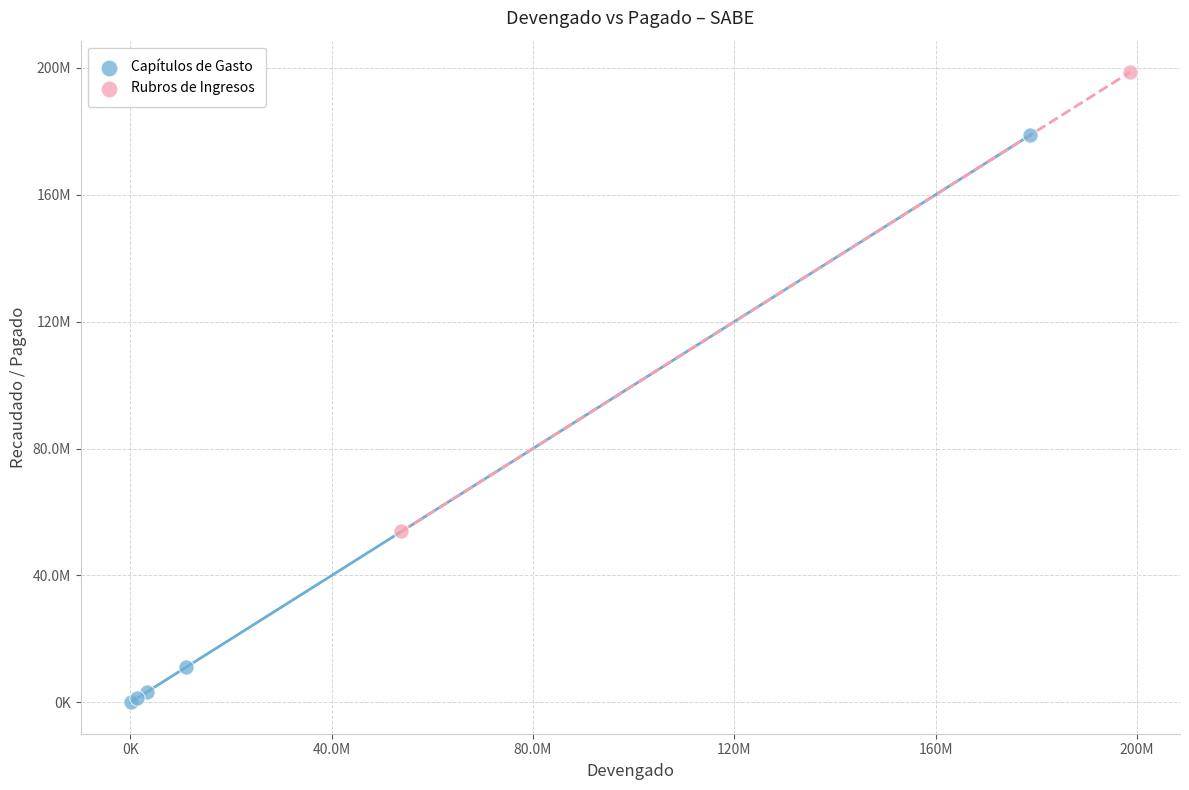

What are all the series names shown in the legend?

Capítulos de Gasto, Rubros de Ingresos